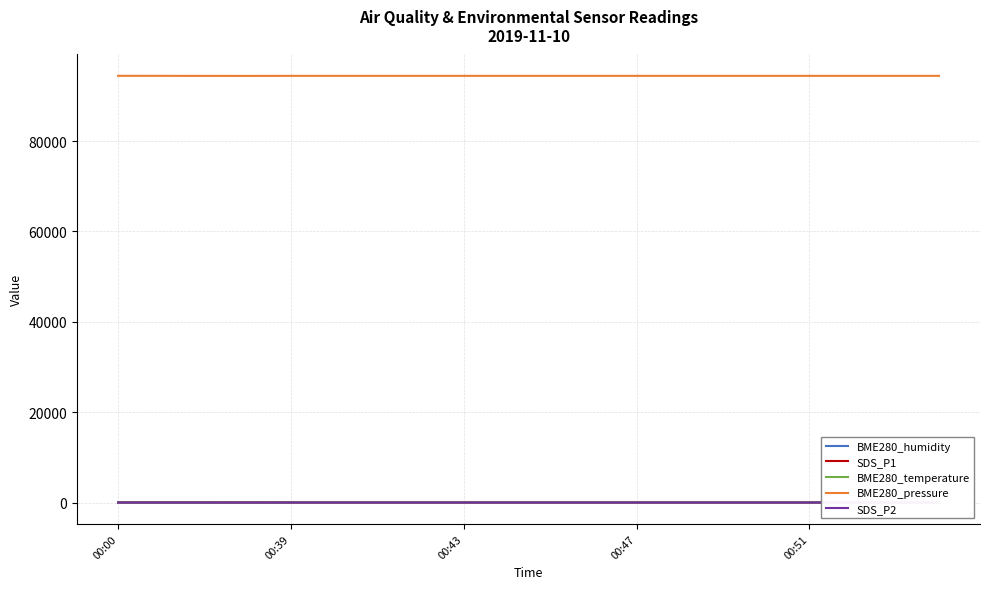

True or false: SDS_P1 and BME280_pressure intersect in this chart.

False